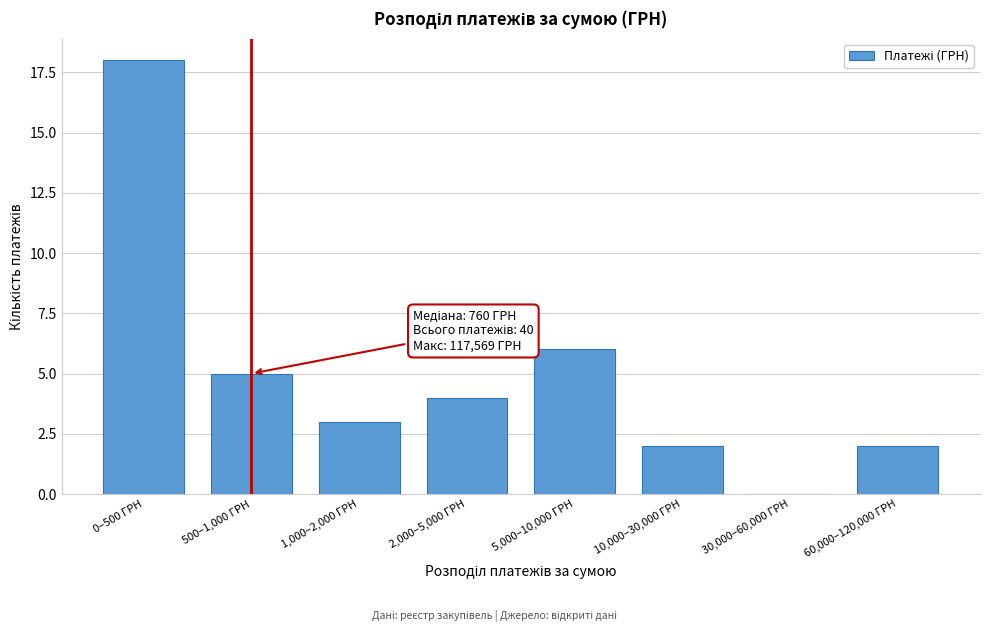

Reading left to right, what are all the values shown in this chart?

0–500 ГРН=18	500–1,000 ГРН=5	1,000–2,000 ГРН=3	2,000–5,000 ГРН=4	5,000–10,000 ГРН=6	10,000–30,000 ГРН=2	30,000–60,000 ГРН=0	60,000–120,000 ГРН=2